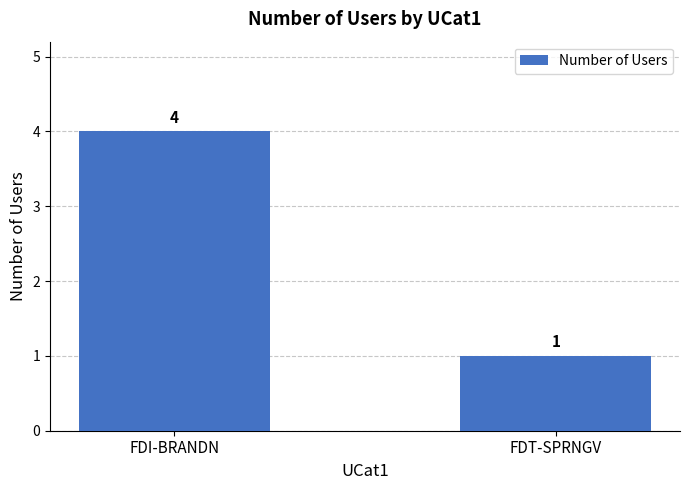

Reading left to right, transcribe all the data shown in this chart.

FDI-BRANDN=4	FDT-SPRNGV=1